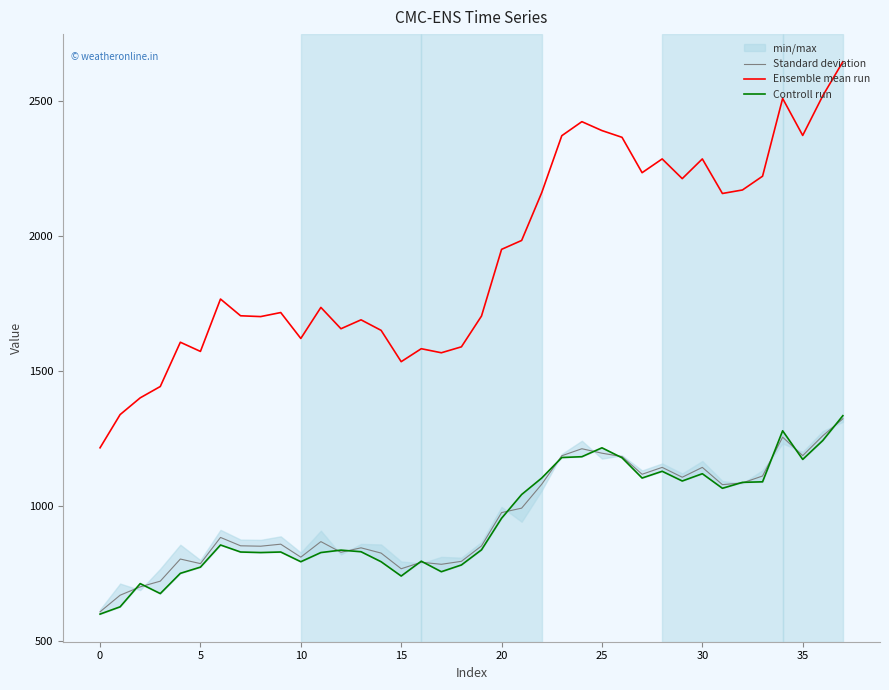

What is the difference between the highest and lowest values at 27?

1131.0